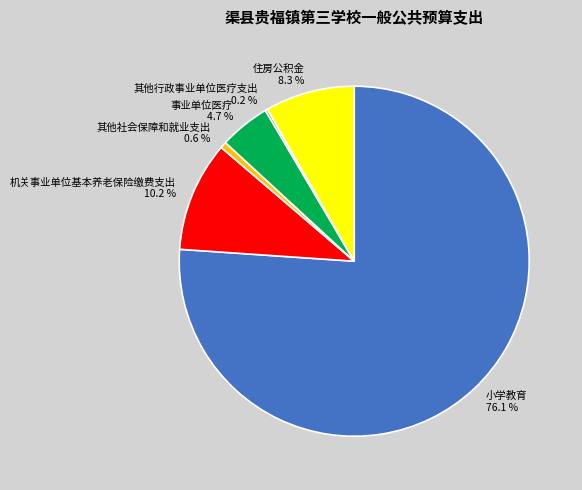

Which category accounts for the majority?

小学教育